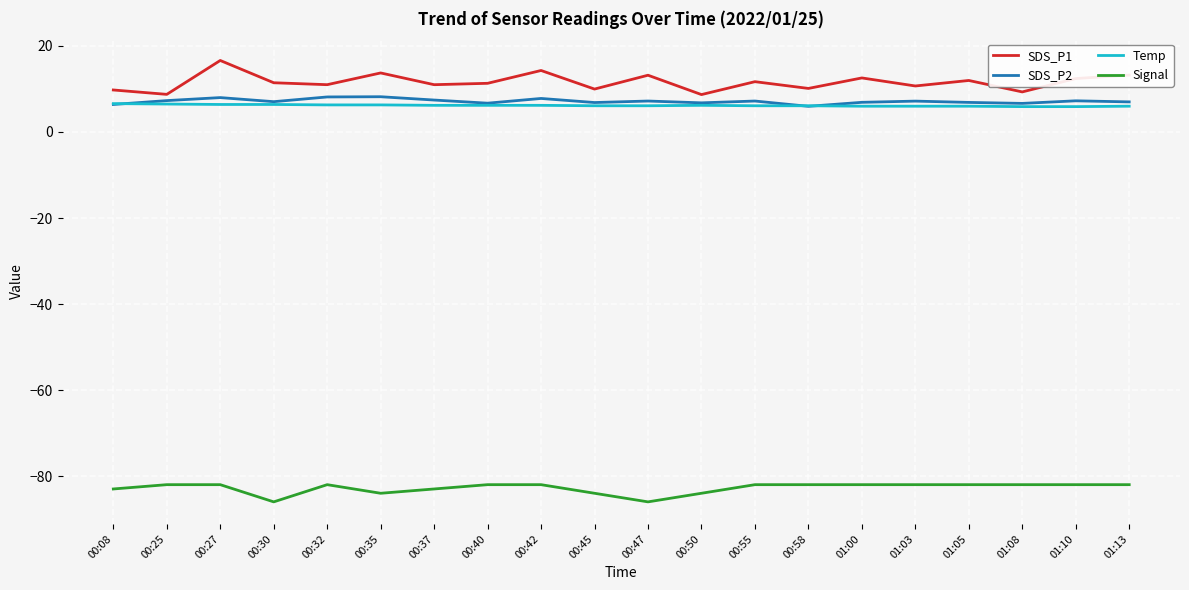

What is the highest value of the SDS_P1 series?

16.6